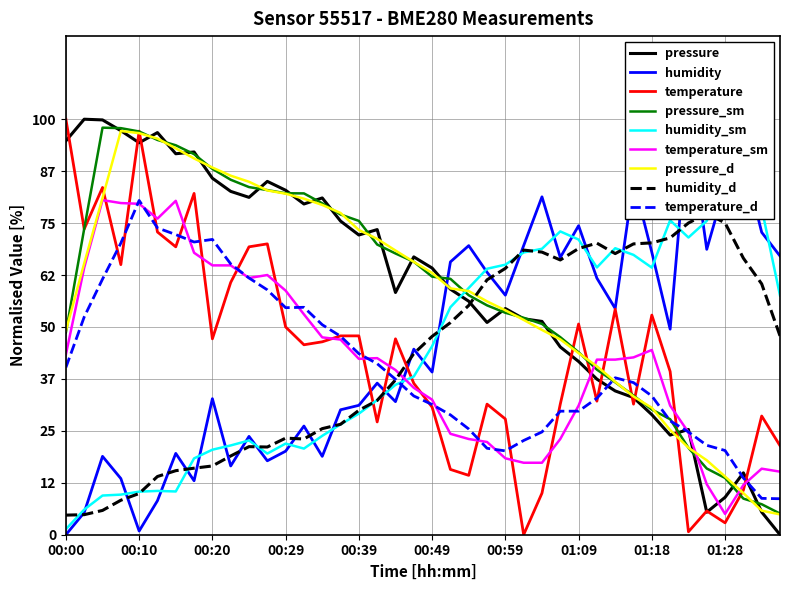

What is the difference between the highest and lowest values at 00:49?

33.5